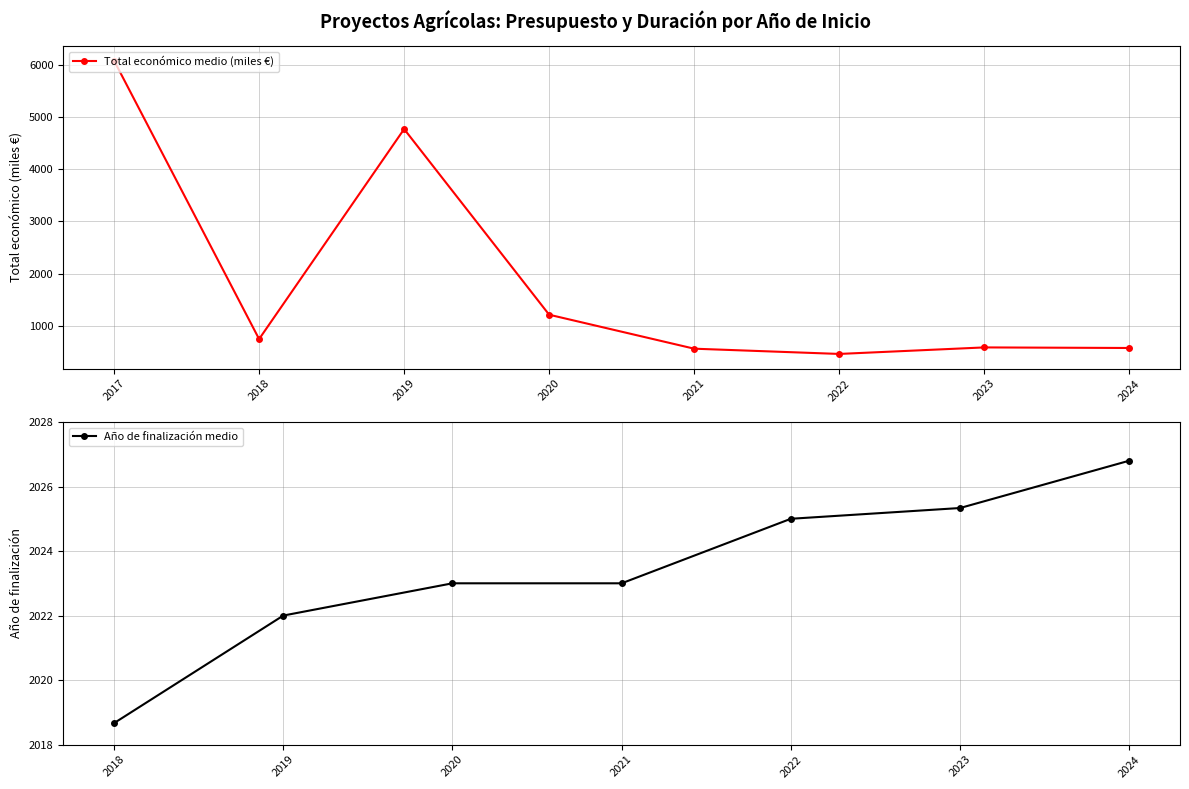

Which has a higher value, 2018 or 2022?

2018